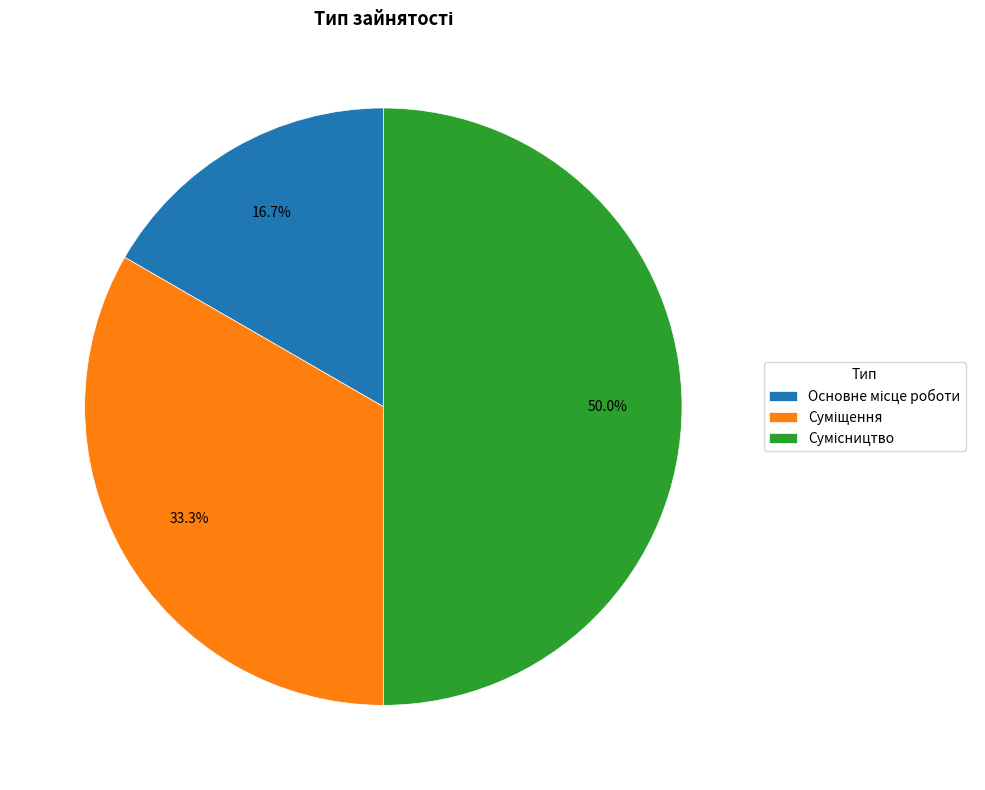

Which has a higher value, Основне місце роботи or Суміщення?

Суміщення